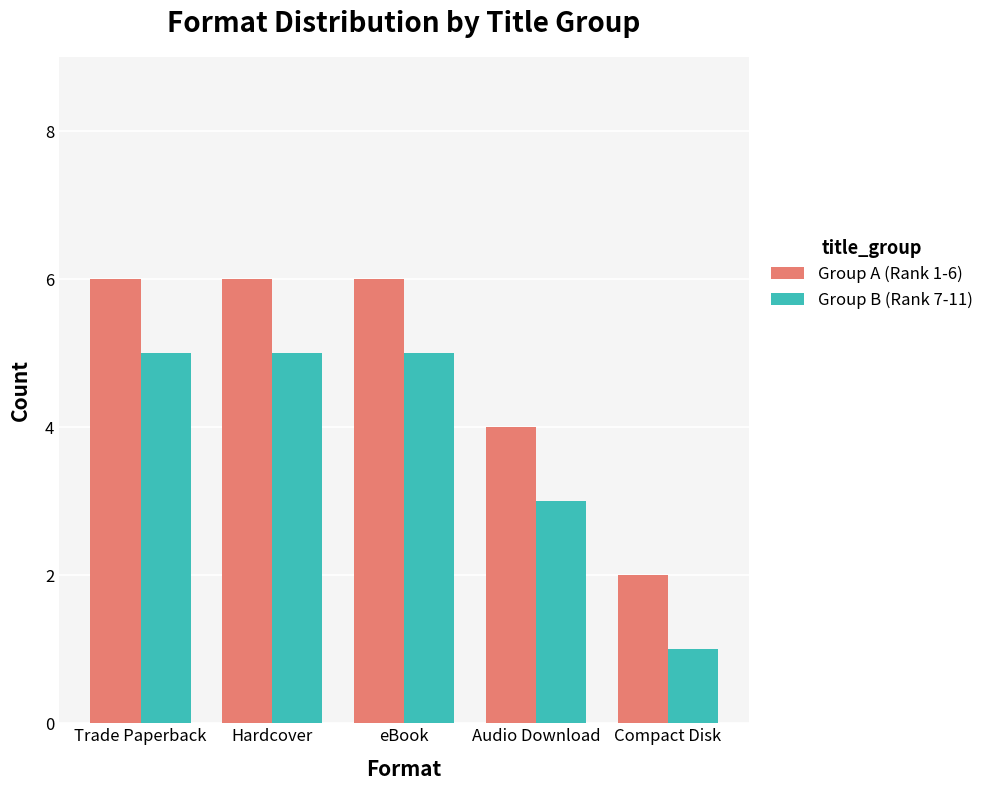

Which series has the largest total across all categories?

Group A (Rank 1-6)